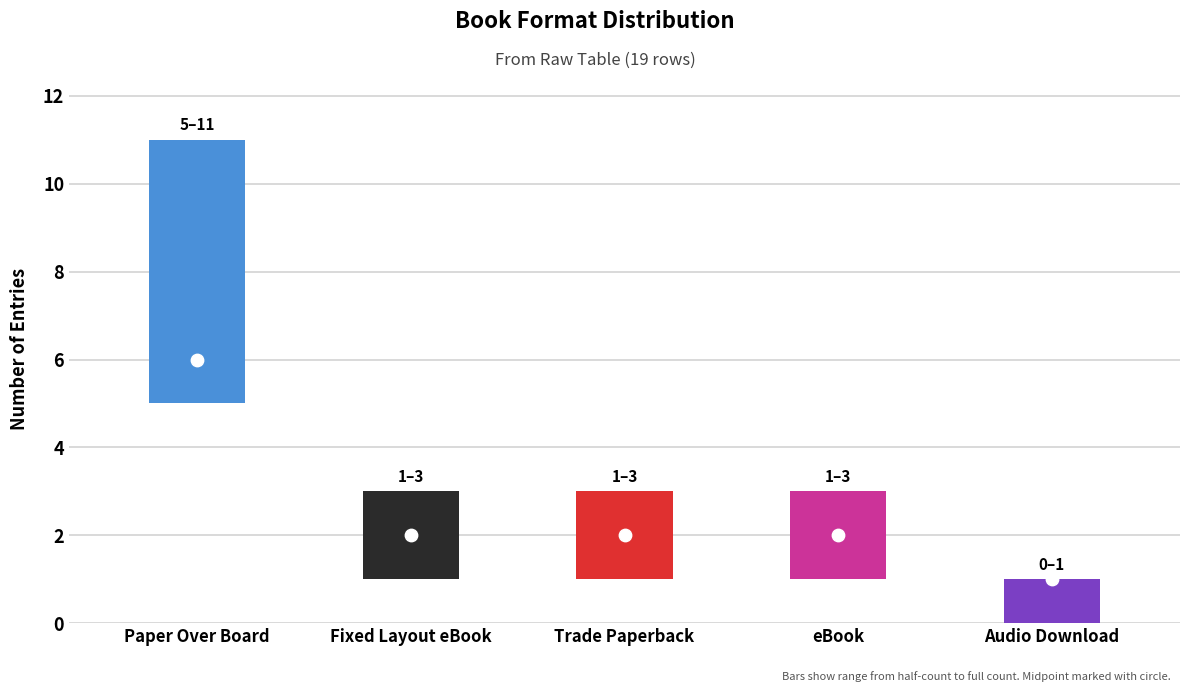

Between Paper Over Board and Audio Download, which is larger?

Paper Over Board